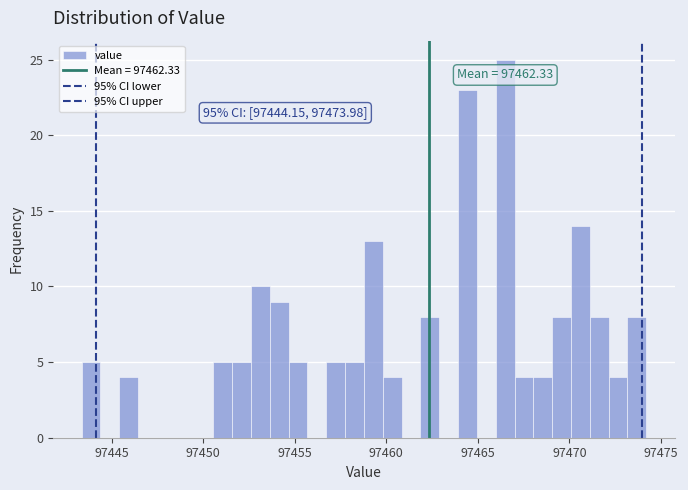

Around what value on the x-axis is the tallest bar? Give the approximate position of its centre, as read against the axis.

97466.5